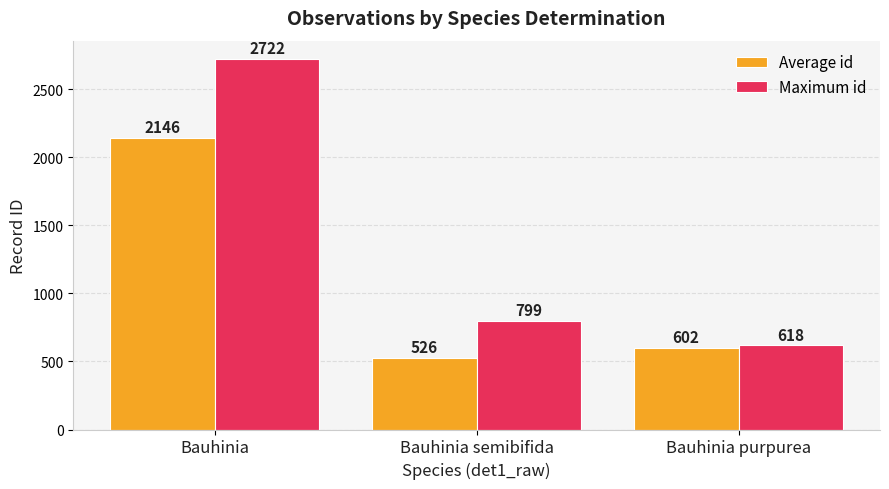

What is the spread (max minus min) of values at Bauhinia purpurea?

16.0